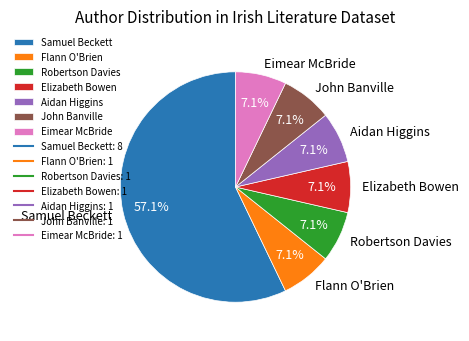

What percentage is the Elizabeth Bowen slice, to the nearest percent?

7%